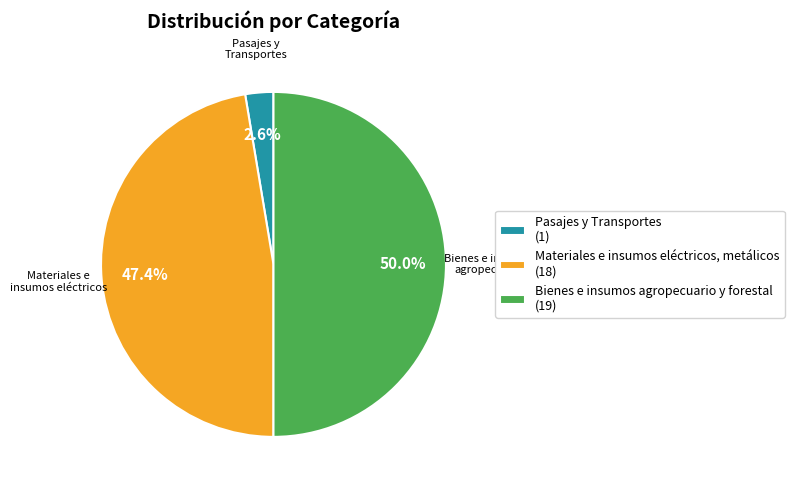

How many slices are in this pie chart?

3